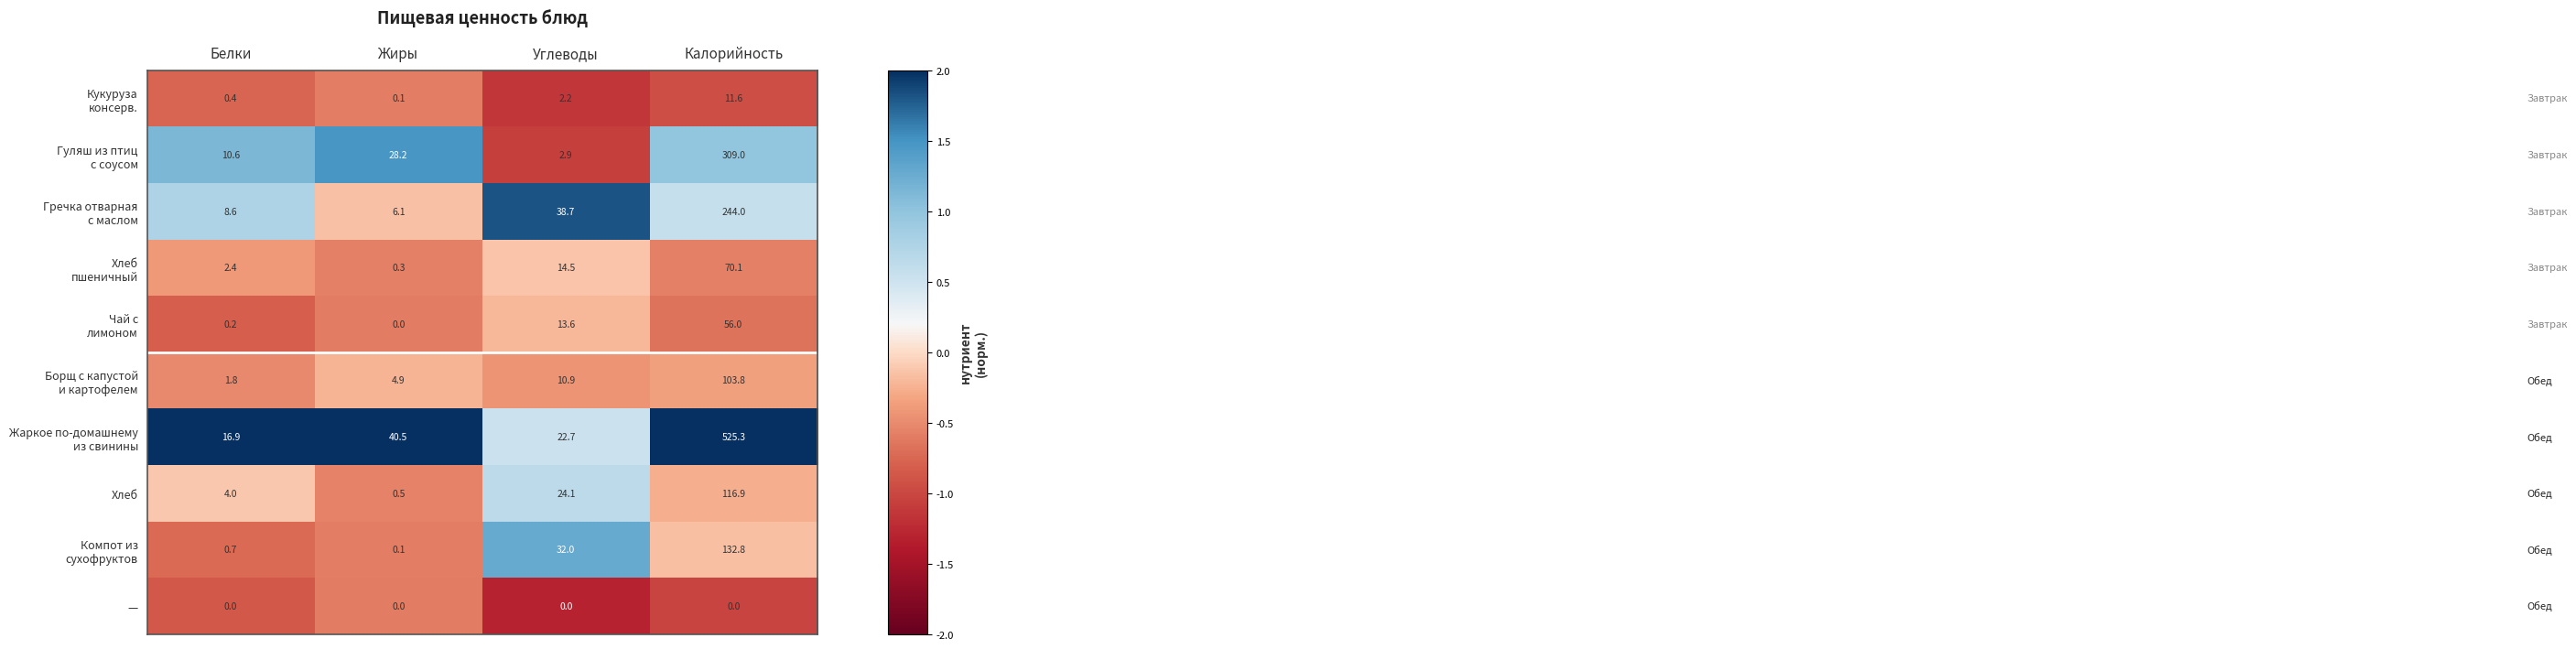

What is the difference between the highest and lowest values at Жиры?

40.5